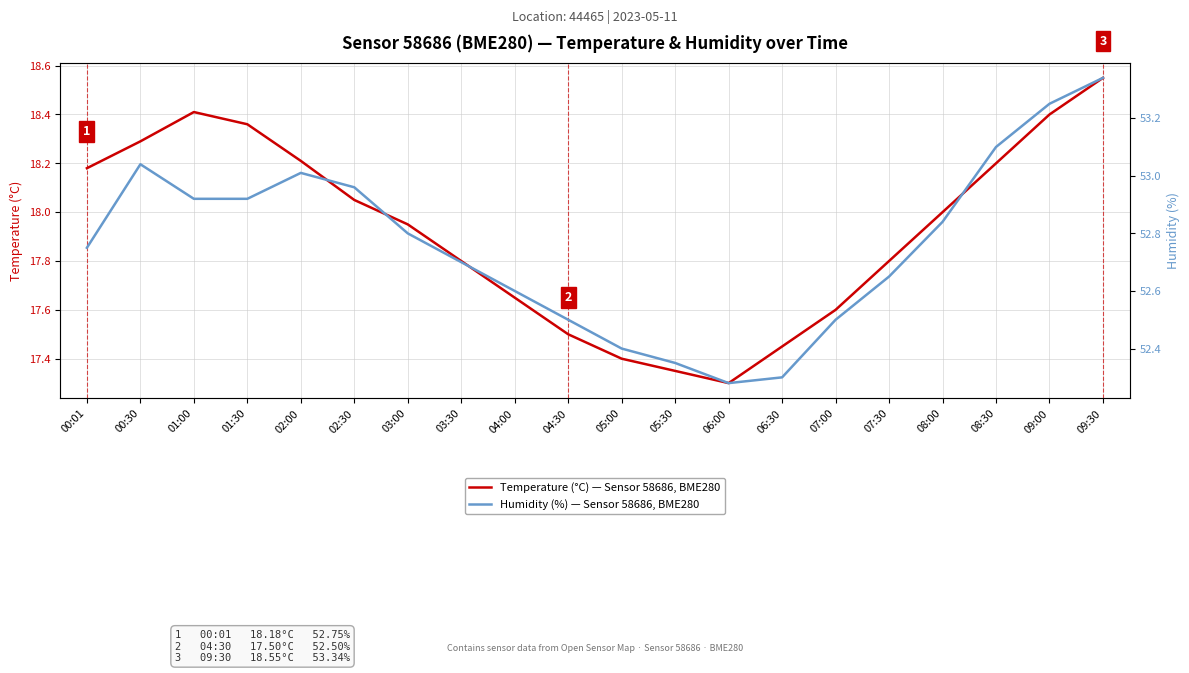

Does the chart display data point markers on the line(s)?

No